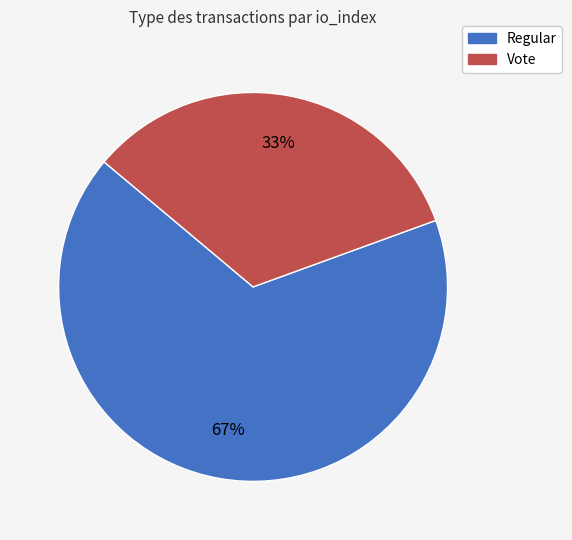

What percentage is the Vote slice, to the nearest percent?

33%